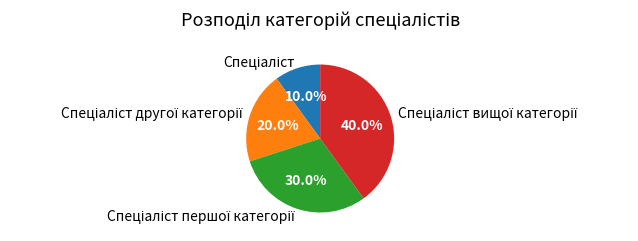

Is there a majority slice in this chart?

No